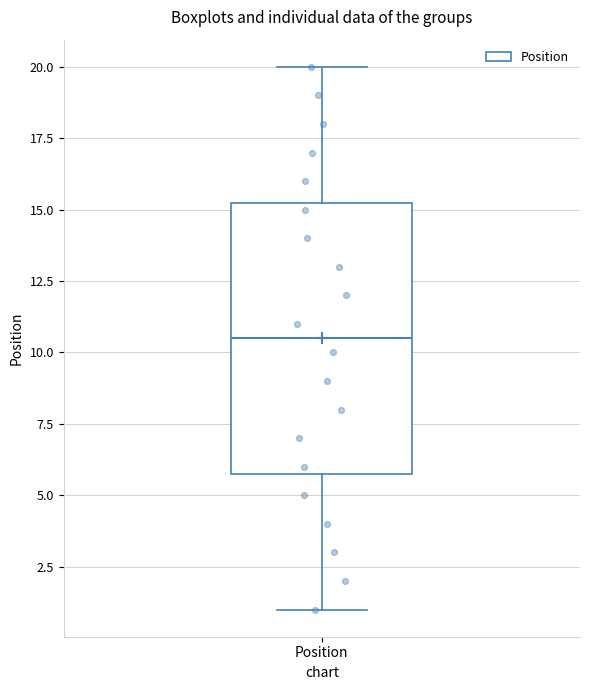

Where does the median line of the box for Position sit on the y-axis? The values are not printed on the chart, so give them approximately, as read against the axis.

10.5